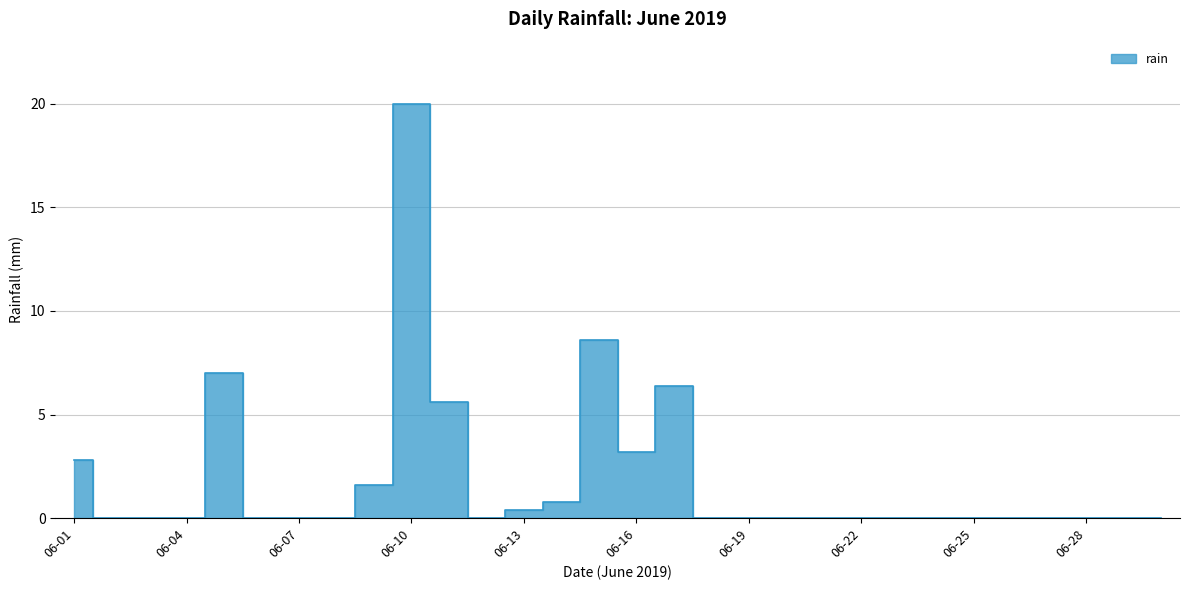

What is the difference between the maximum and second lowest values?

20.0